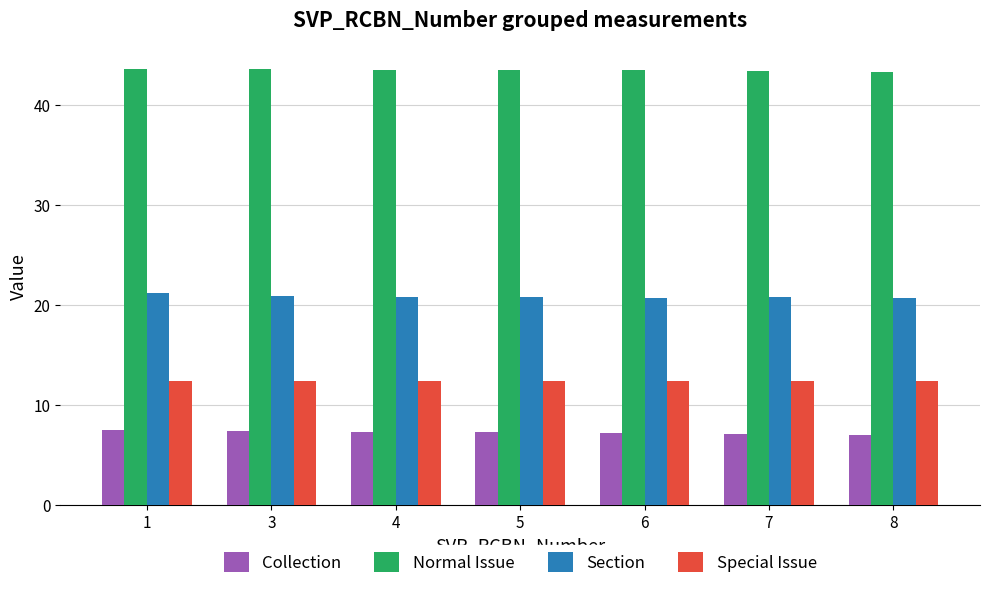

What is the difference between the maximum and minimum values in the Section series?

0.5